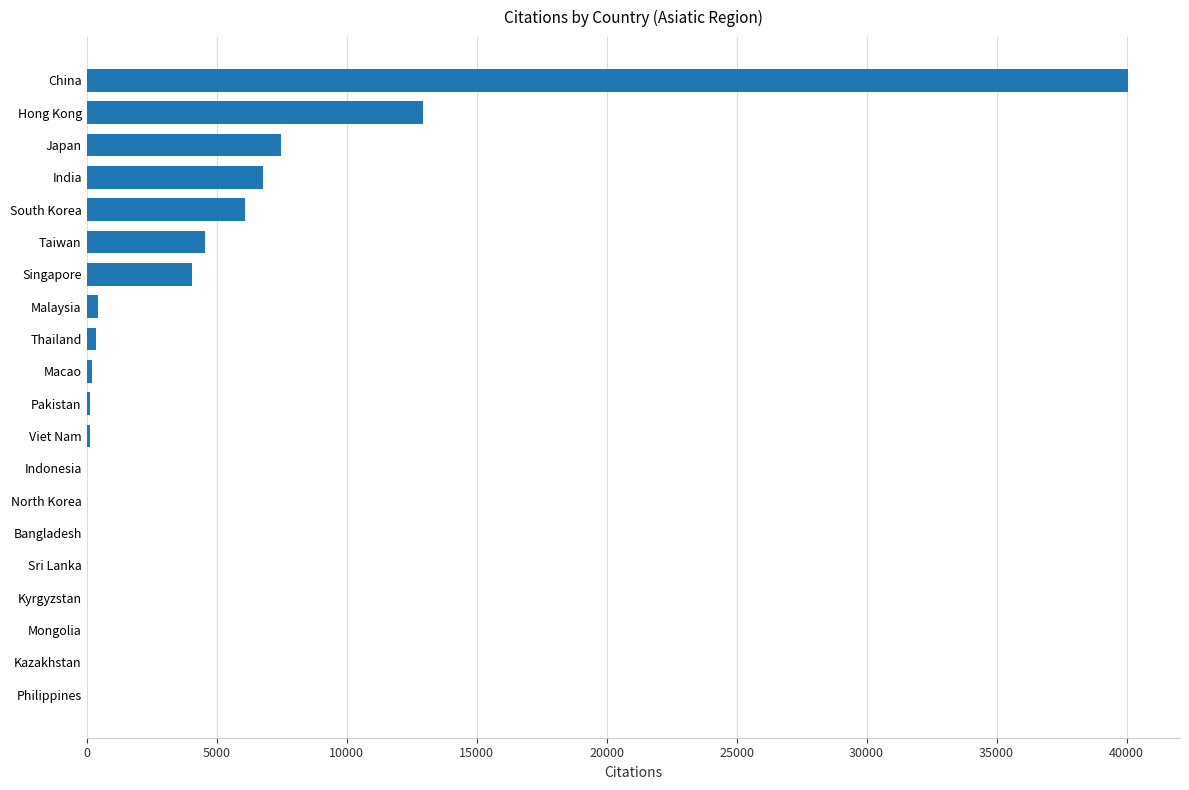

True or false: the data shows 21013 at China.

False